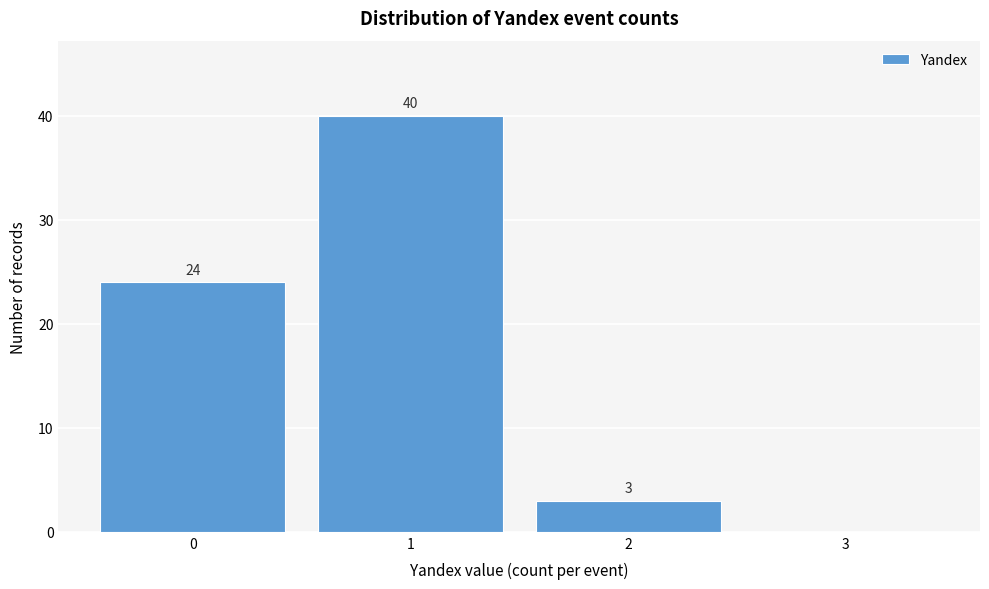

Which range on the x-axis has the tallest bar?

0.5 to 1.5